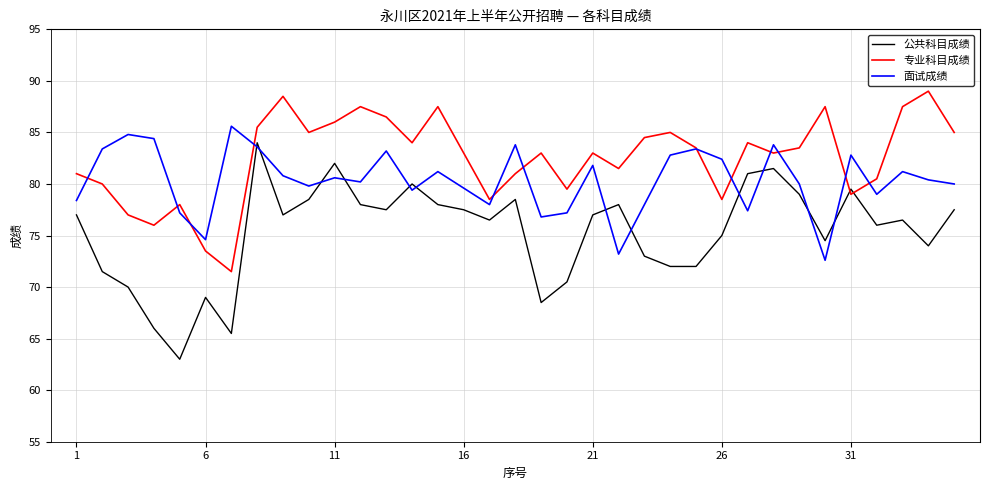

Rank the series by their average value, from lowest to highest.

公共科目成绩, 面试成绩, 专业科目成绩